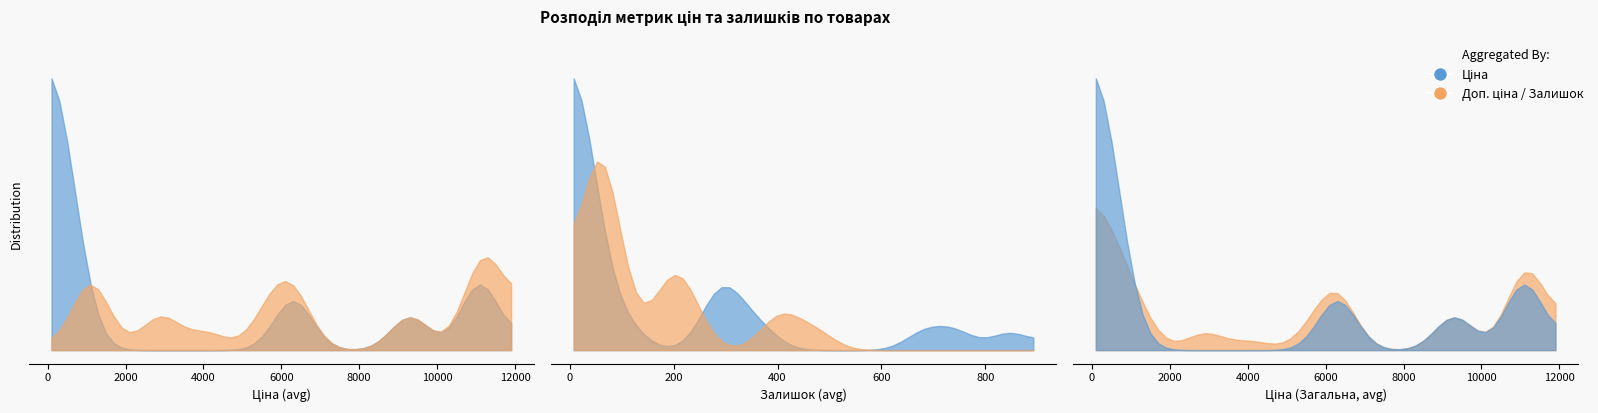

What is the difference between the second highest and minimum values in the Доп. ціна series?

10328.3